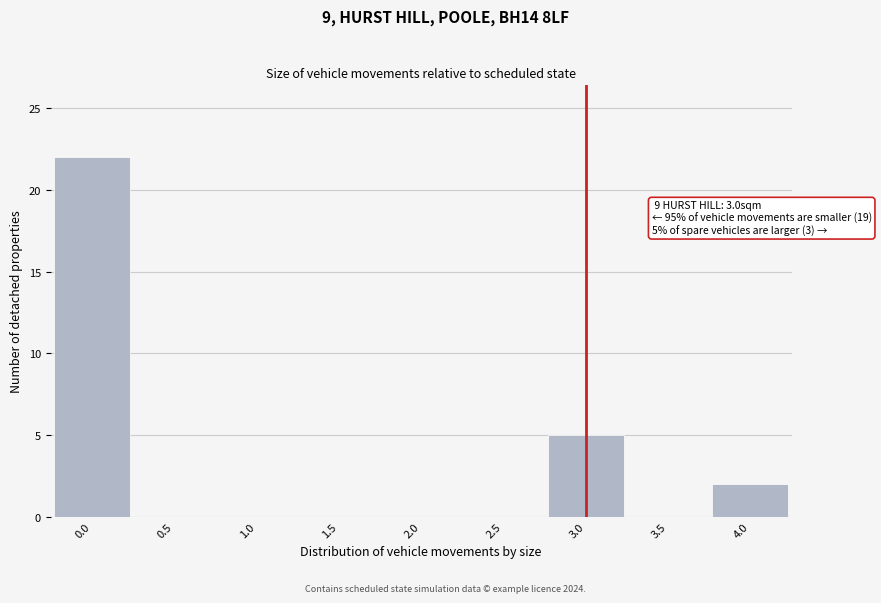

Which range on the x-axis has the tallest bar?

-0.25 to 0.25